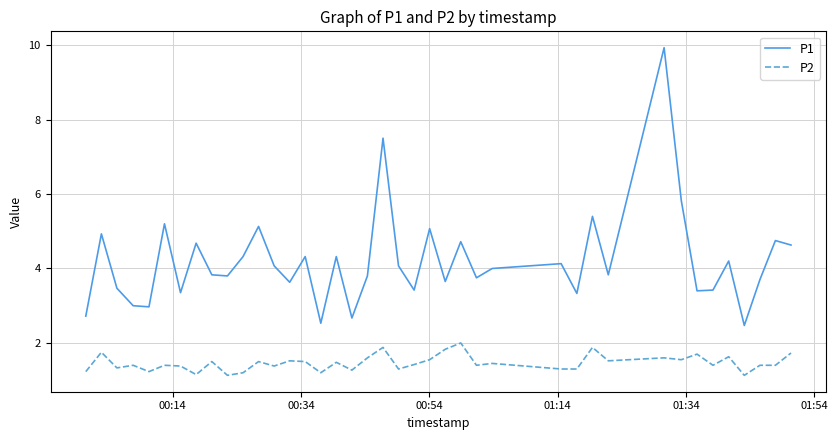

What is the lowest value of the P1 series?

2.5